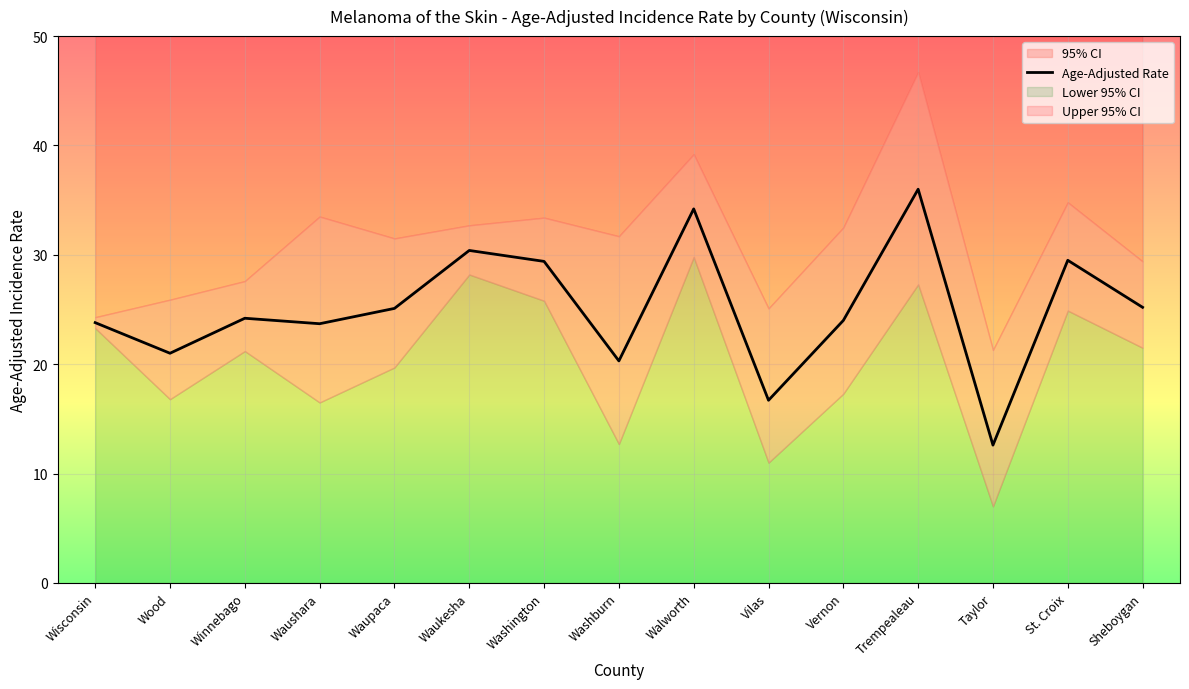

What is the greatest value displayed?

36.0